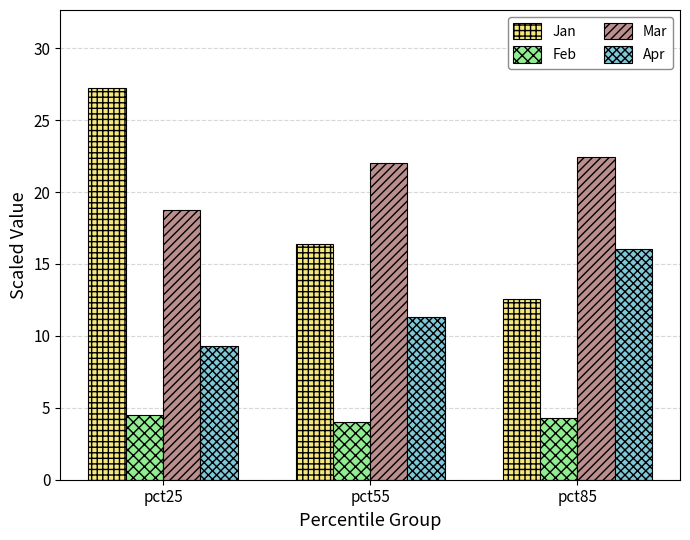

What is the minimum value for Feb?

4.0